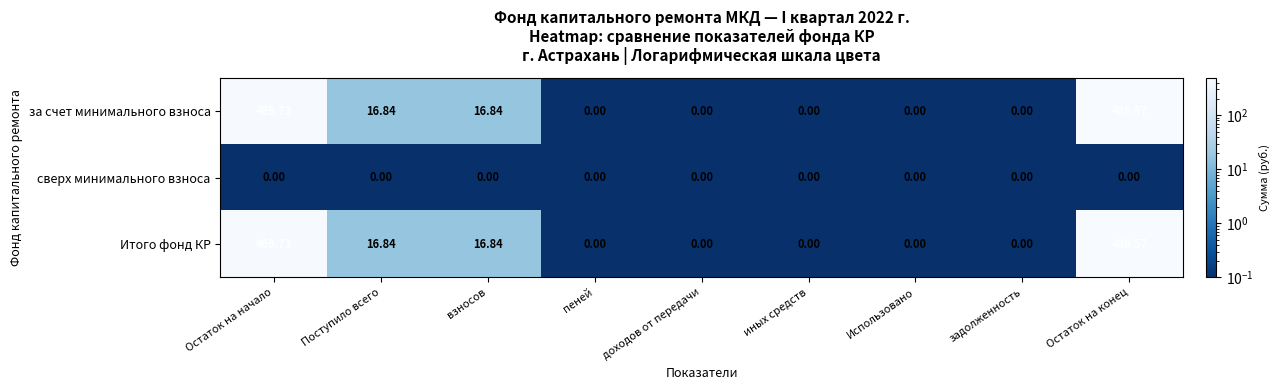

At which category does the chart reach its peak across all series?

Остаток на конец